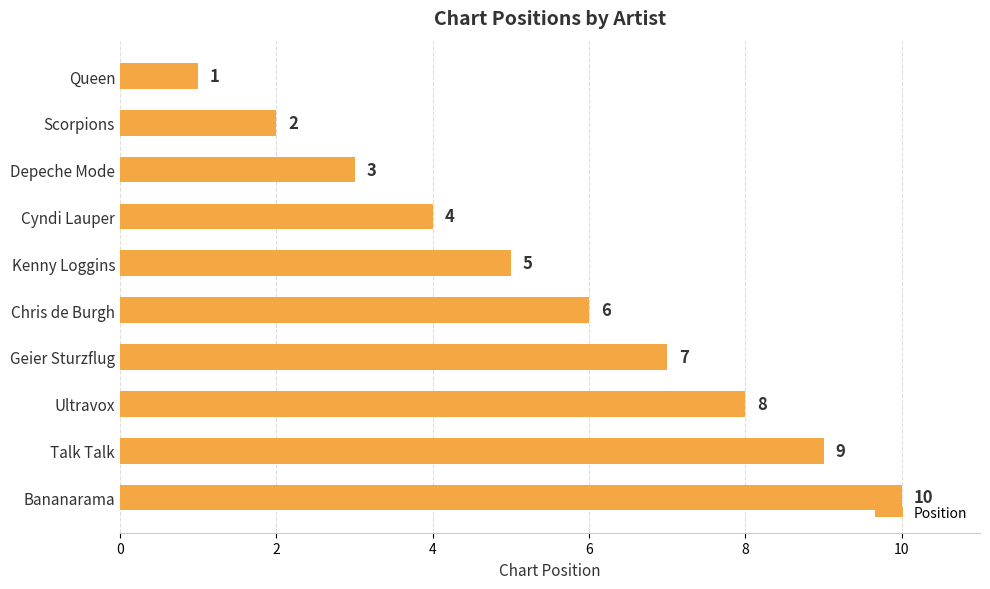

What is the sum of all values?

55